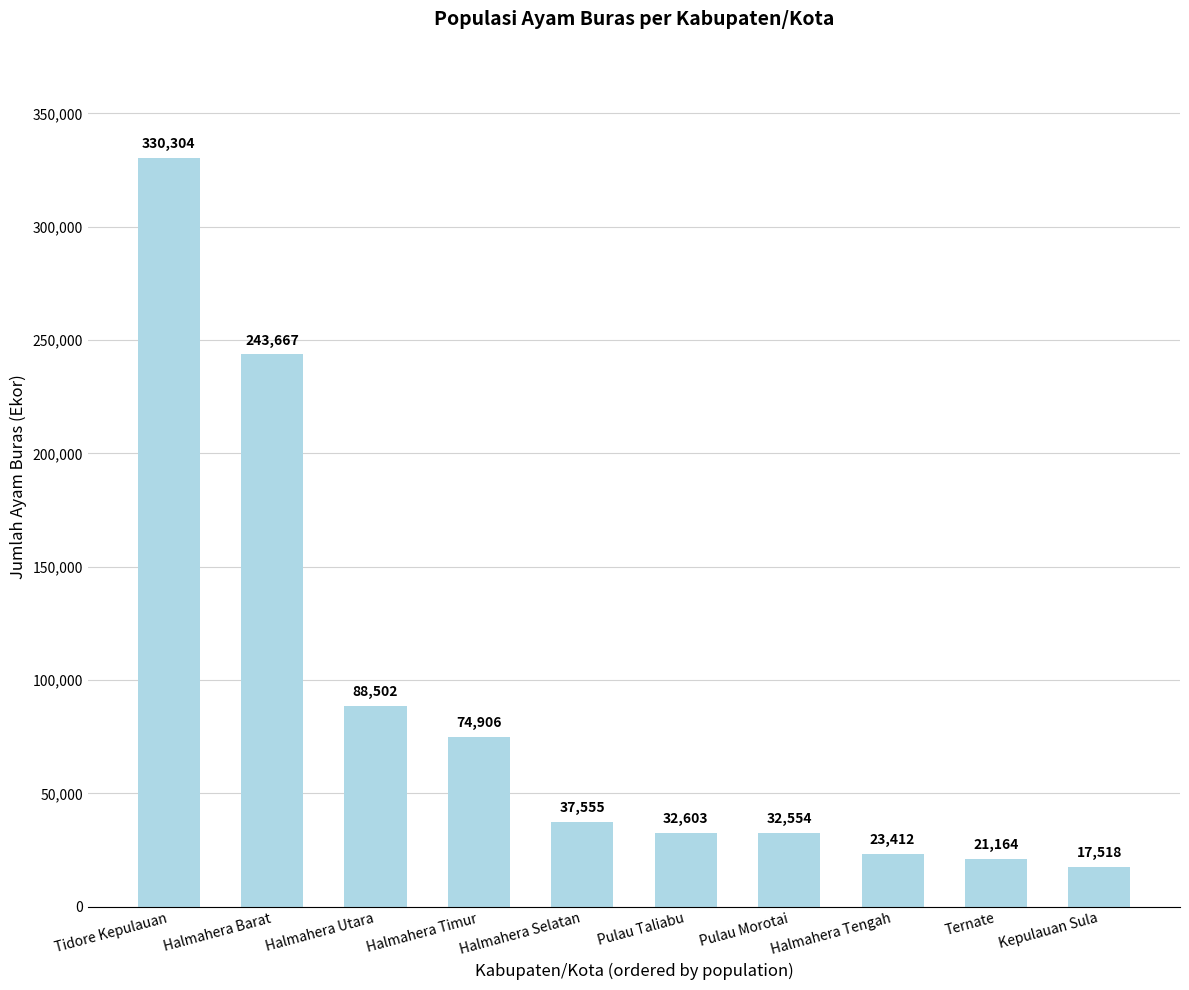

What is the ratio of the value at Kepulauan Sula to the value at Halmahera Utara?

0.2